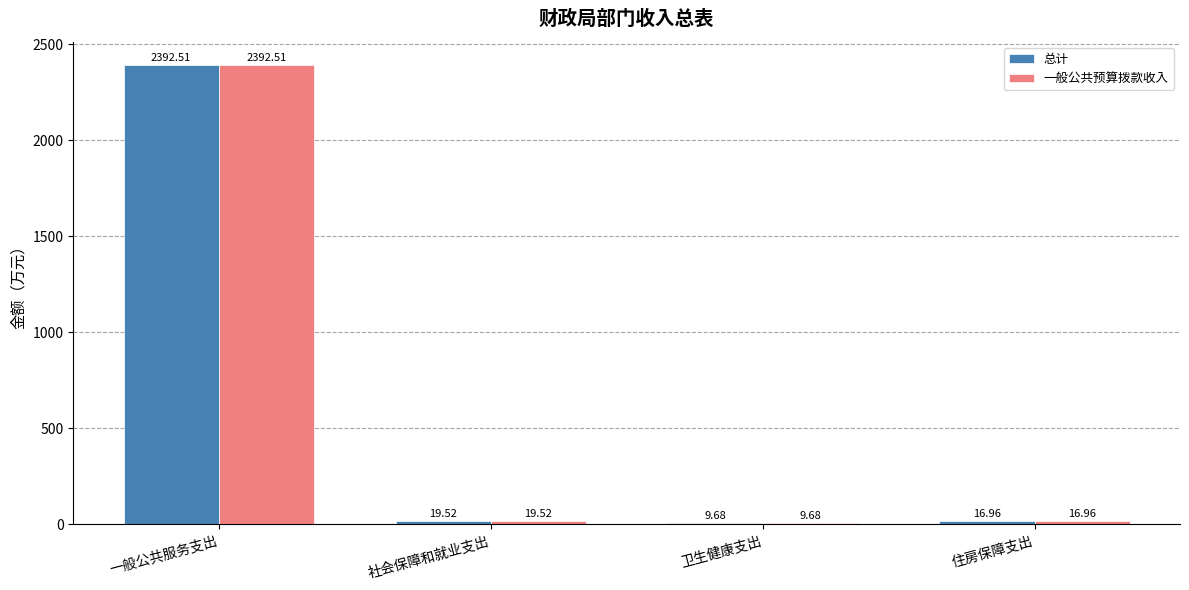

True or false: 总计 has a value of 2392.5 at 一般公共服务支出.

True